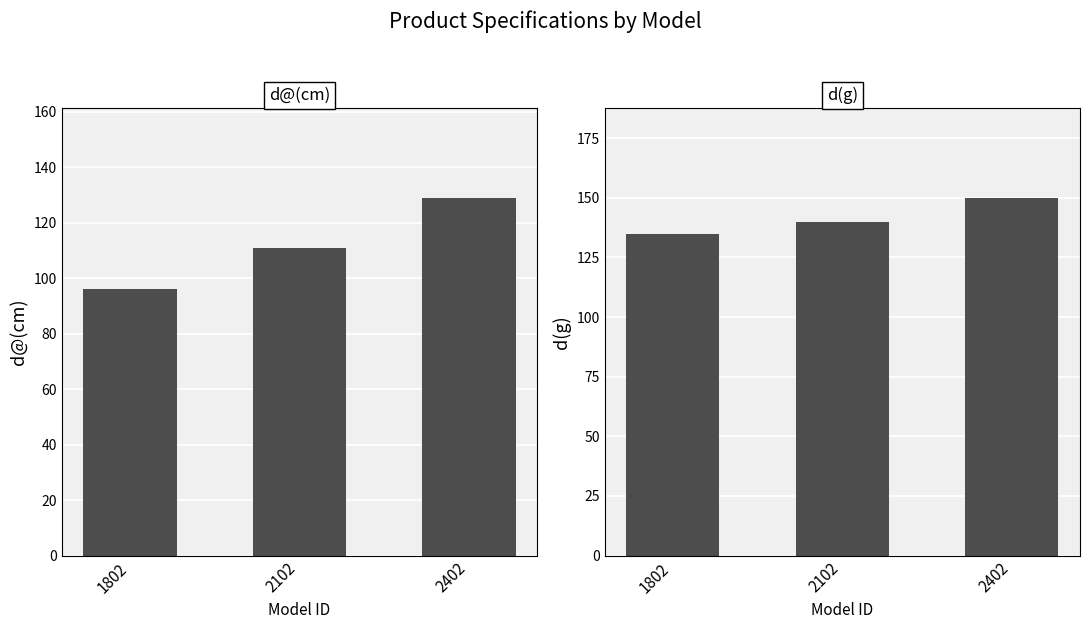

At which category does the chart reach its peak across all series?

2402